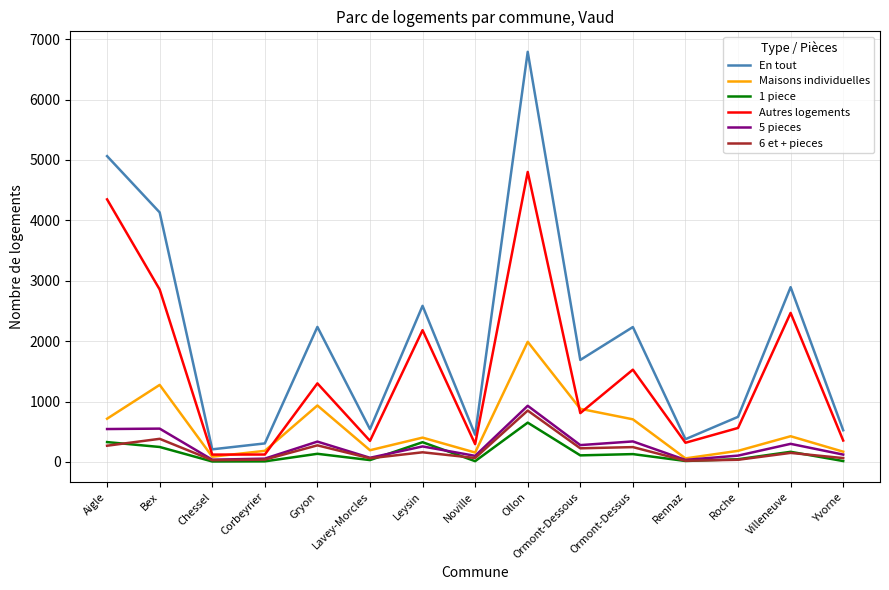

Where is the first local minimum for Maisons individuelles?

Chessel